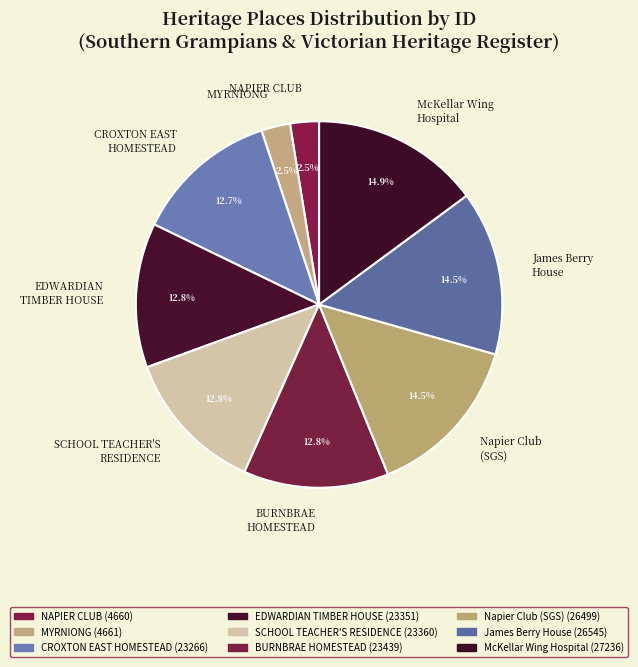

Is there a majority slice in this chart?

No